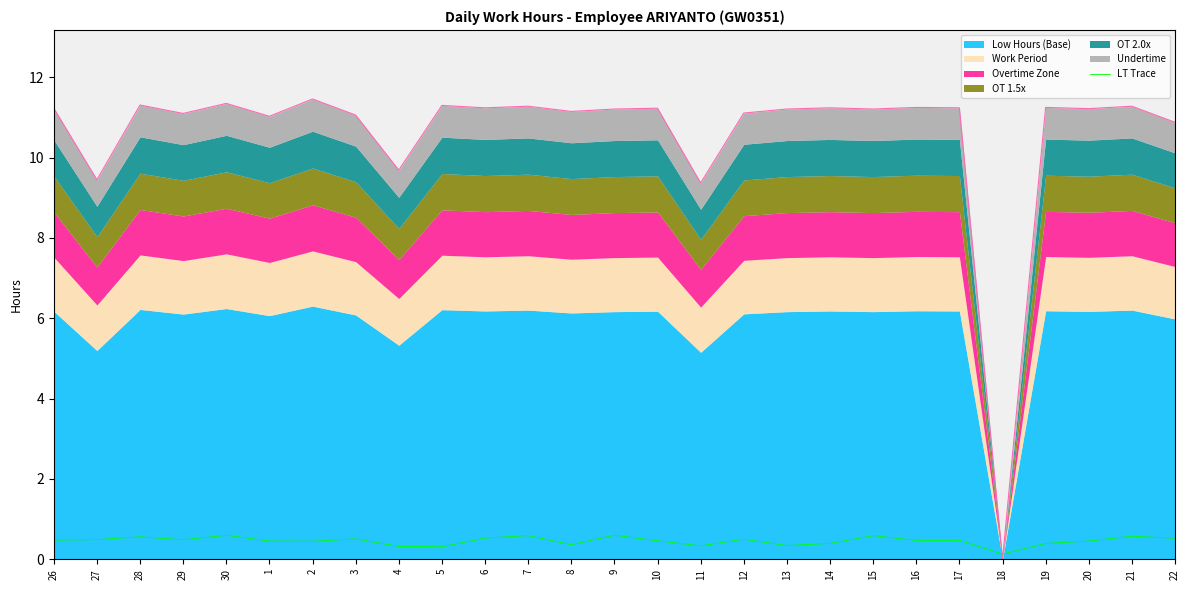

What position from the left is 6?

11